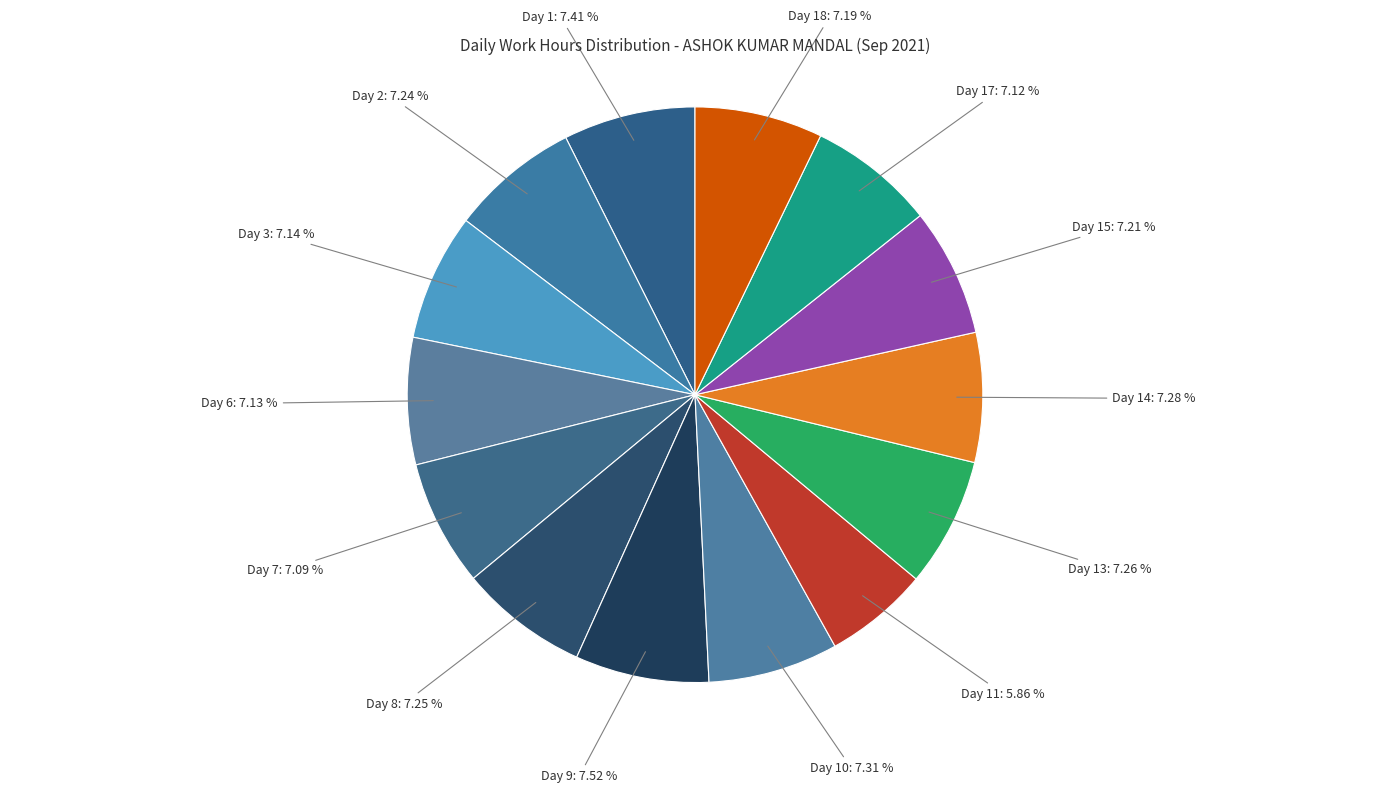

Approximately how many times larger is the value at Day 2 compared to Day 6?

1.0